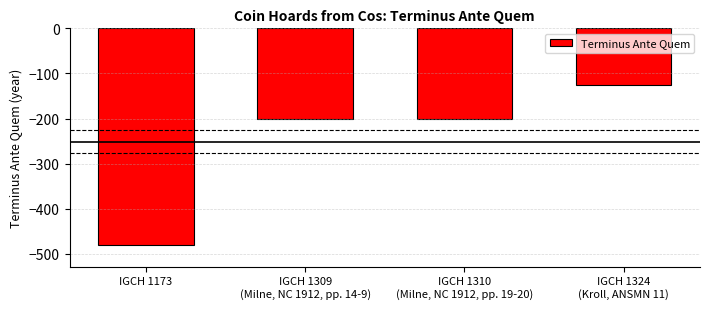

What is the smallest value displayed?

-480